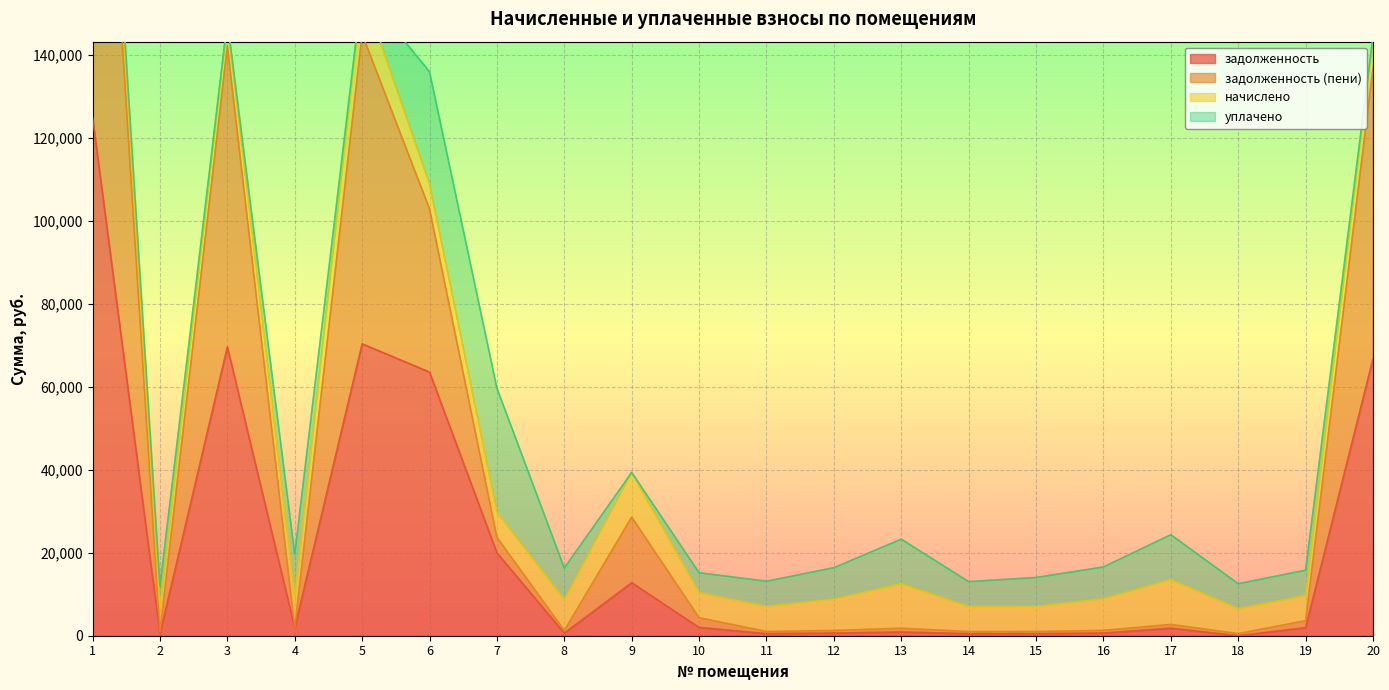

True or false: задолженность and задолженность (пени) cross at least once.

False